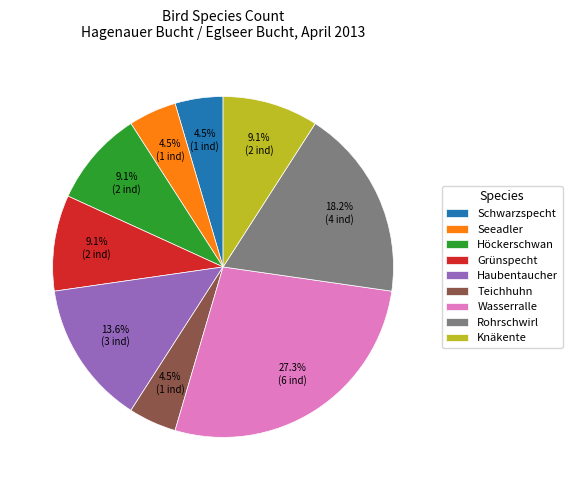

Does Seeadler represent more than half of the total?

No